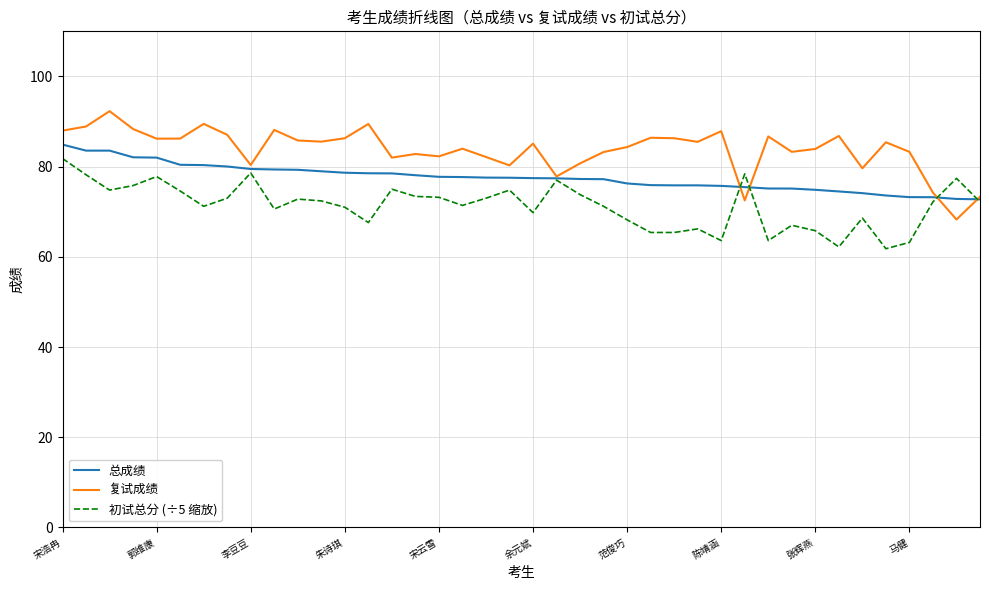

What is the sum of all 总成绩 values?

3102.1